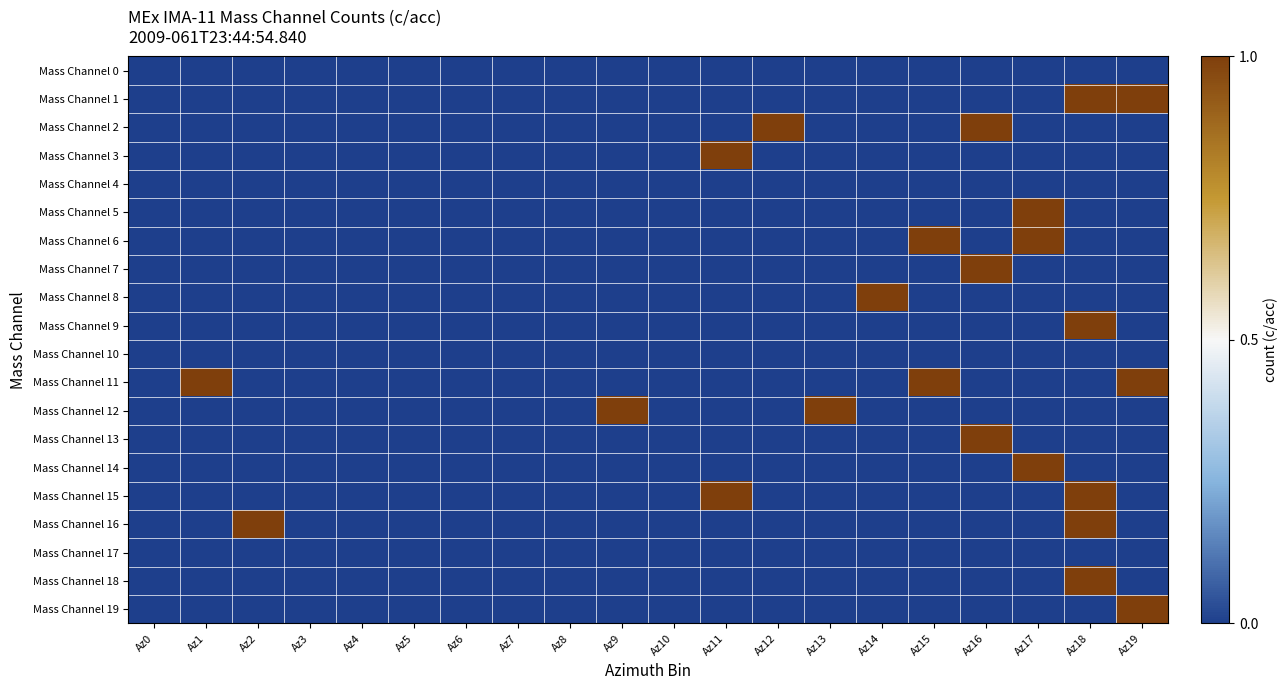

Which has a higher value, Az18 or Az10?

Az18